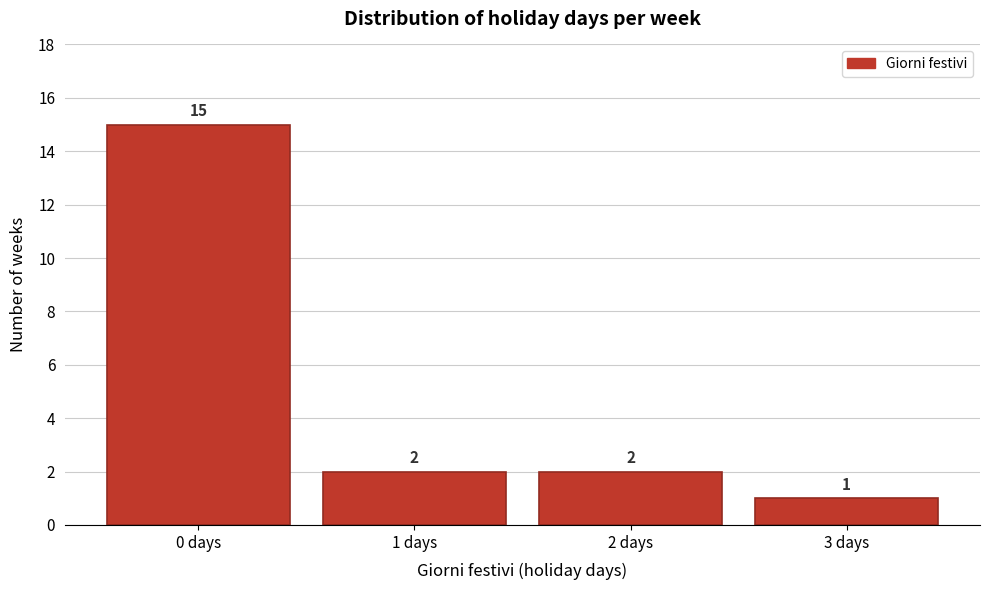

Reading left to right, what are all the values shown in this chart?

0 days=15	1 days=2	2 days=2	3 days=1